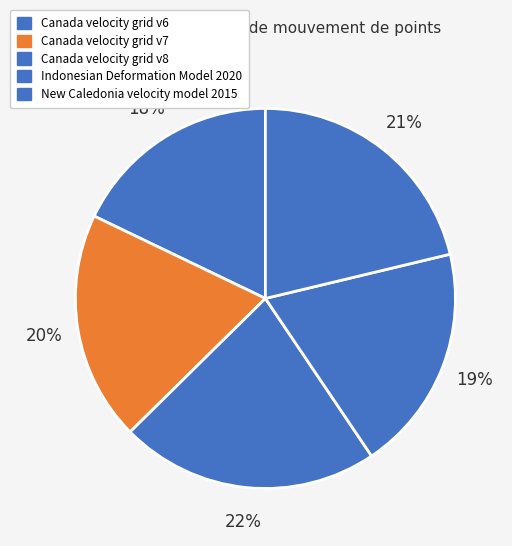

Combined, do Canada velocity grid v7 and New Caledonia velocity model 2015 account for over 50%?

No